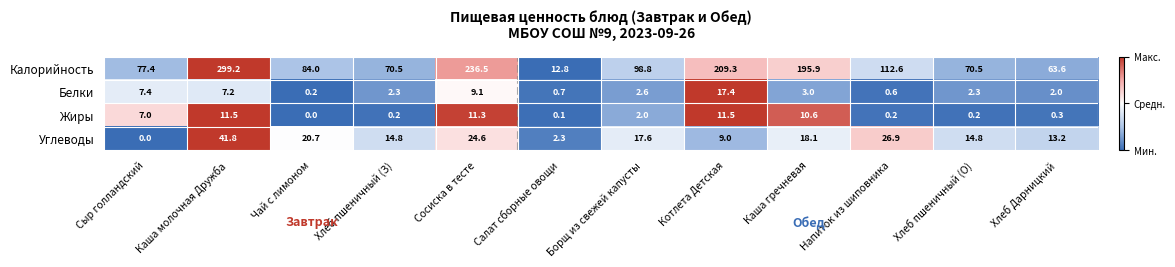

What is the maximum value shown in the chart?

299.2